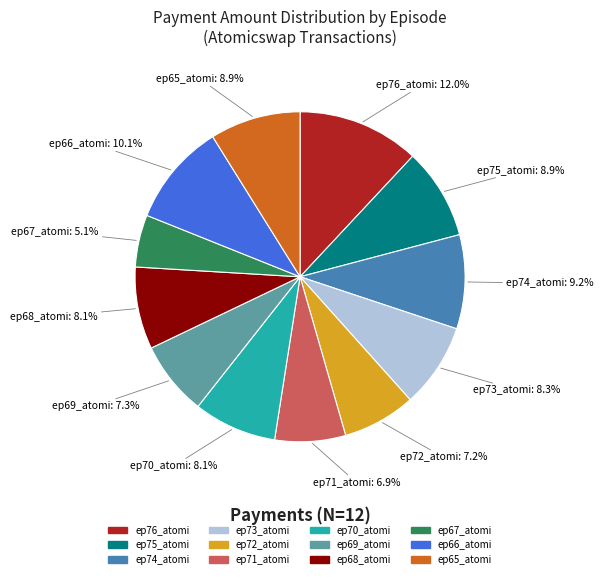

Is it true that ep74_atomi is 9% of the pie?

True